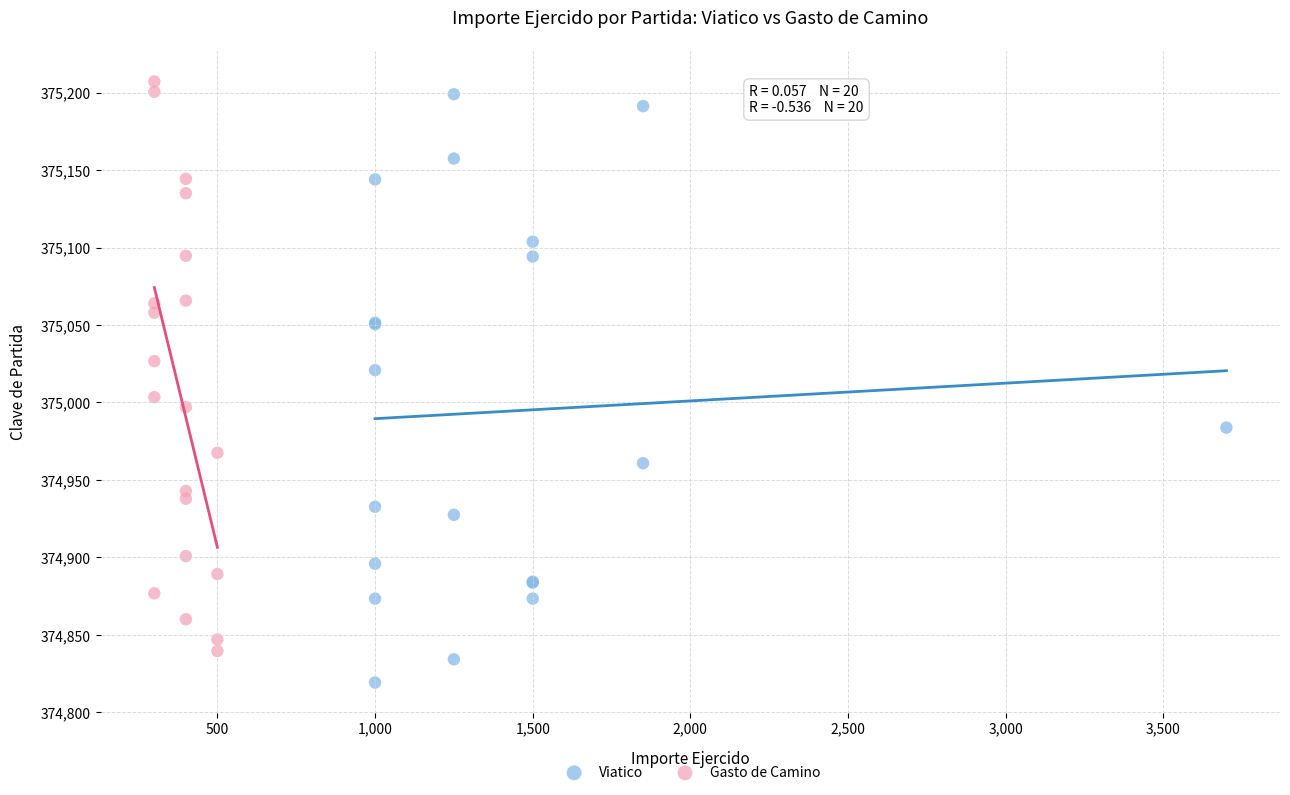

What are all the series names shown in the legend?

Viatico, Gasto de Camino